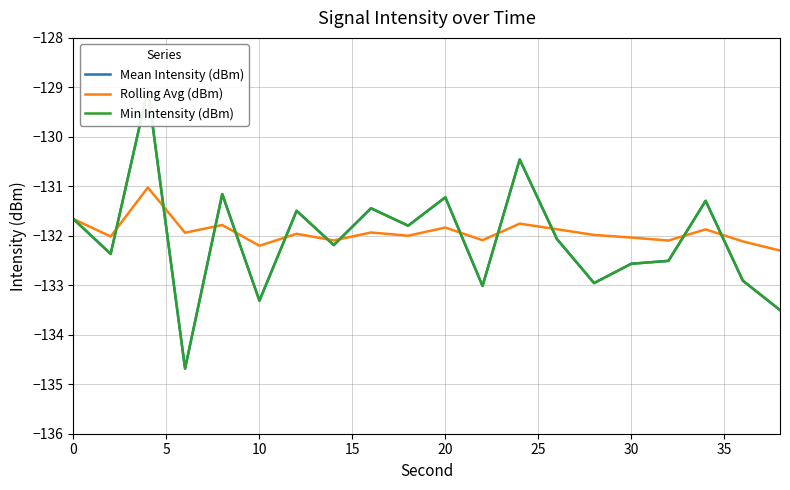

True or false: Rolling Avg (dBm) has a value of -131.8 at 20.

True